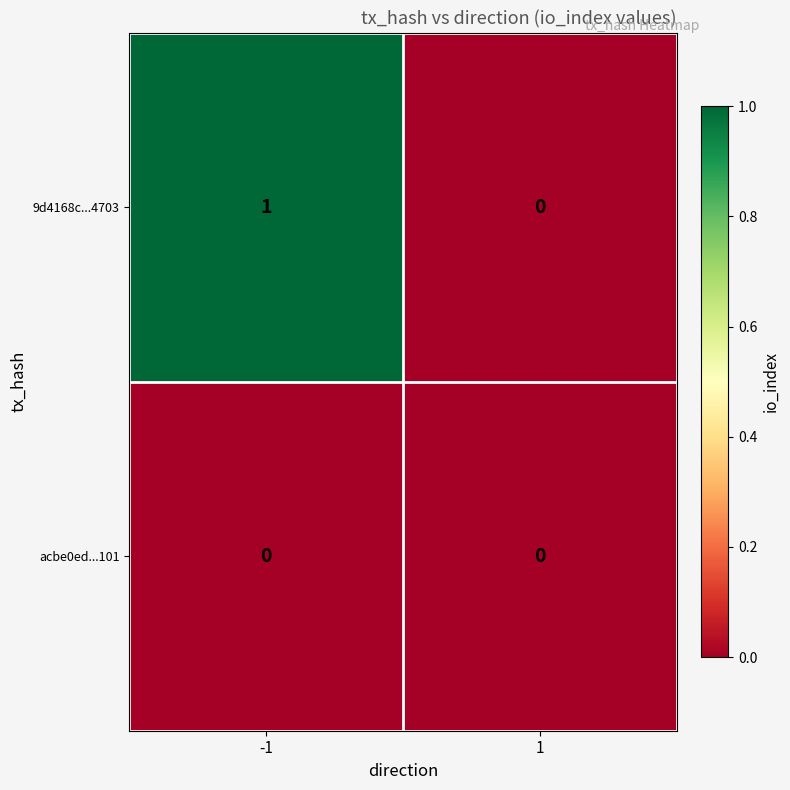

Which series changed the most between -1 and 1?

9d4168c...4703